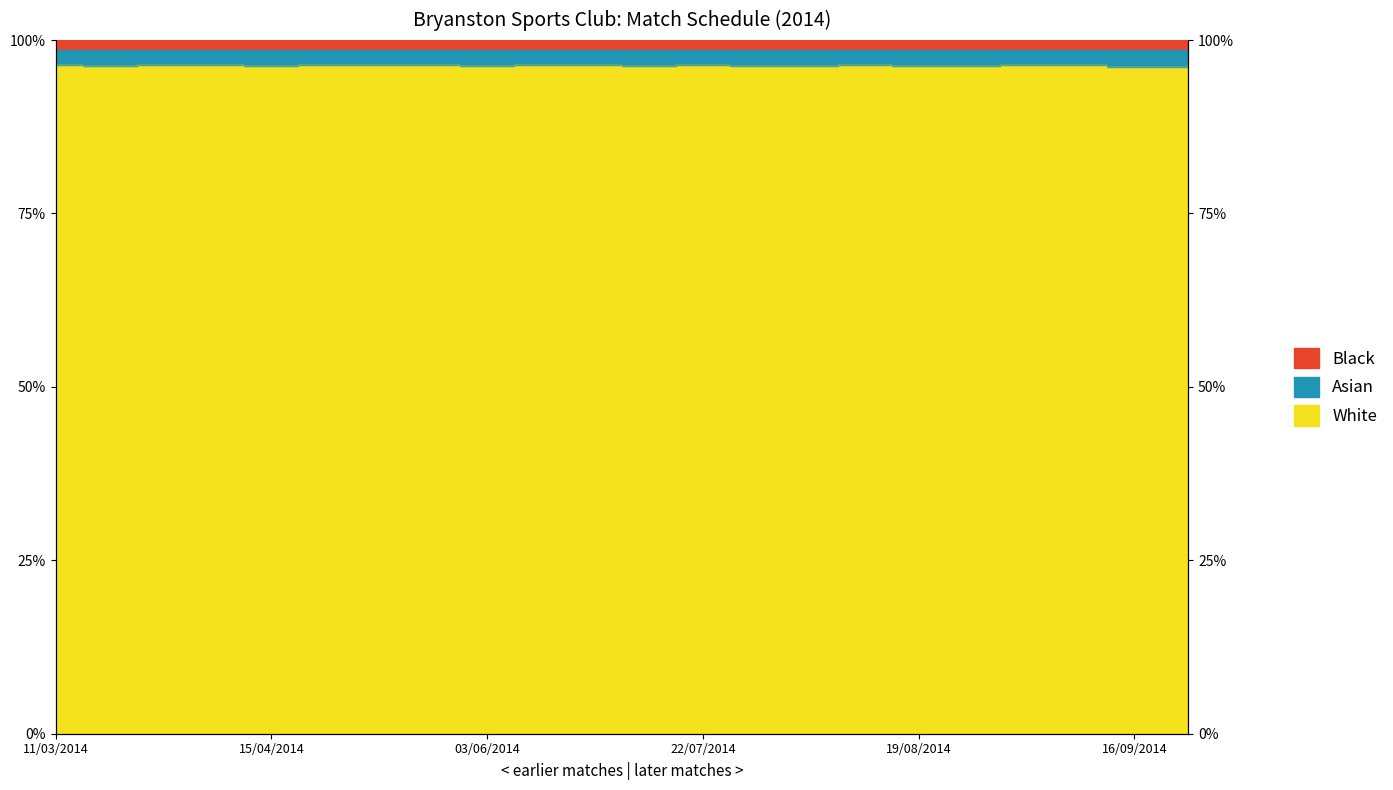

True or false: the data has more than 2 interior local peaks.

True